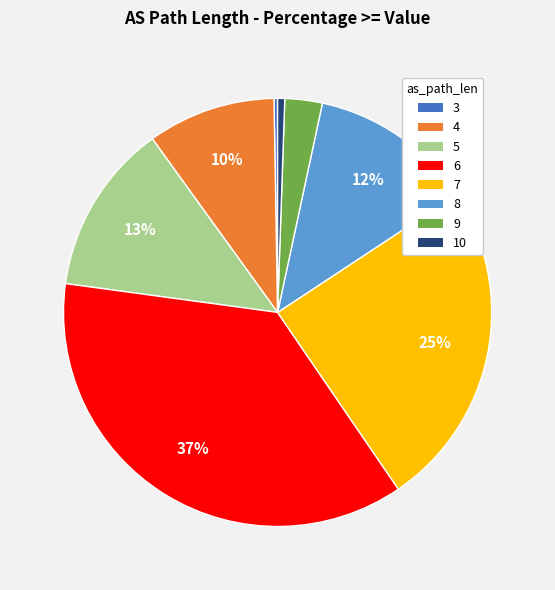

Which slice is the largest?

6